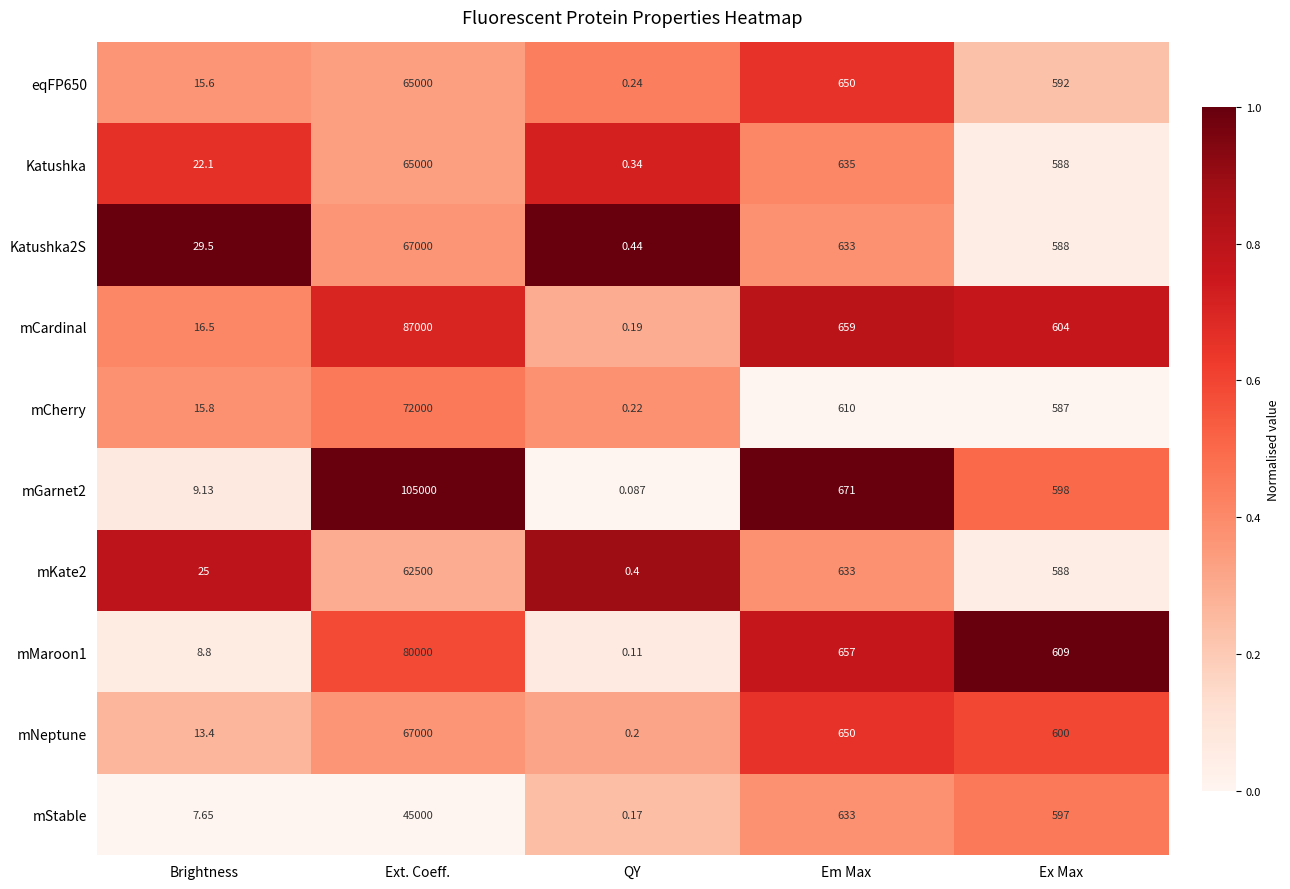

Which series has the largest total across all categories?

mGarnet2